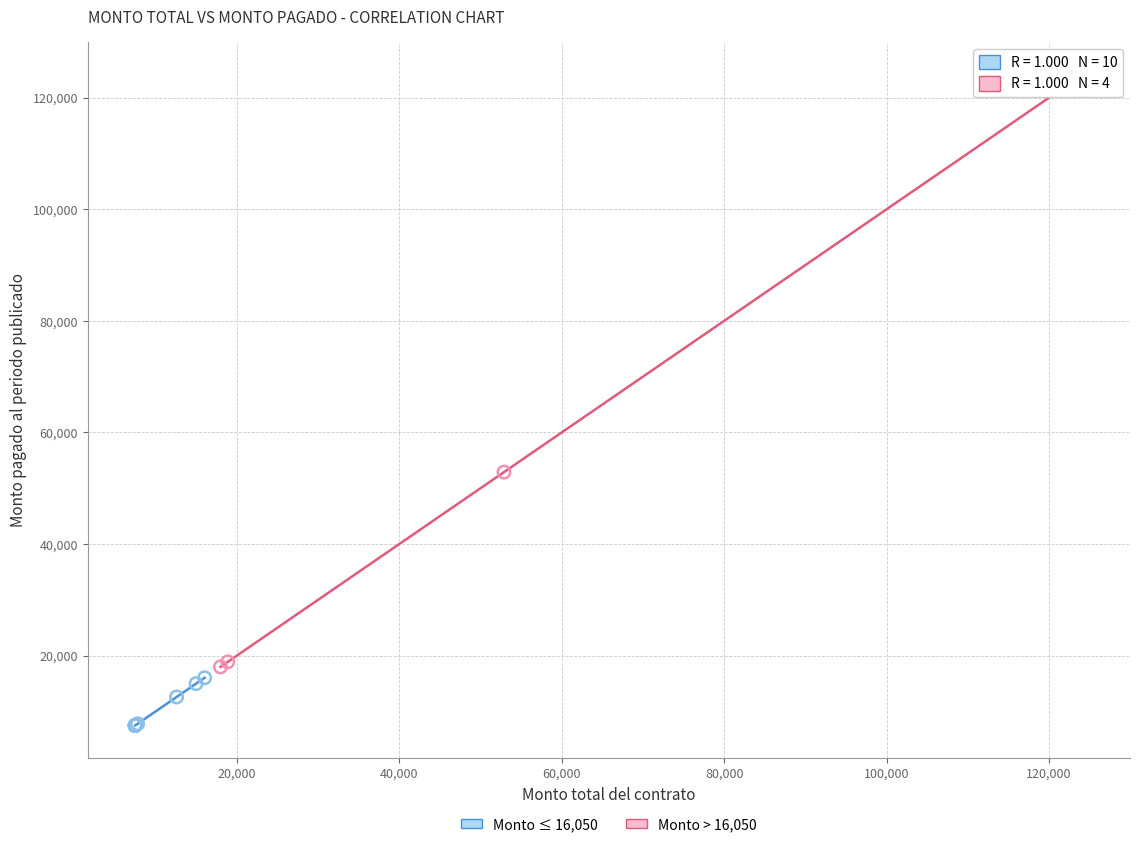

What are all the series names shown in the legend?

Monto ≤ 16,050, Monto > 16,050